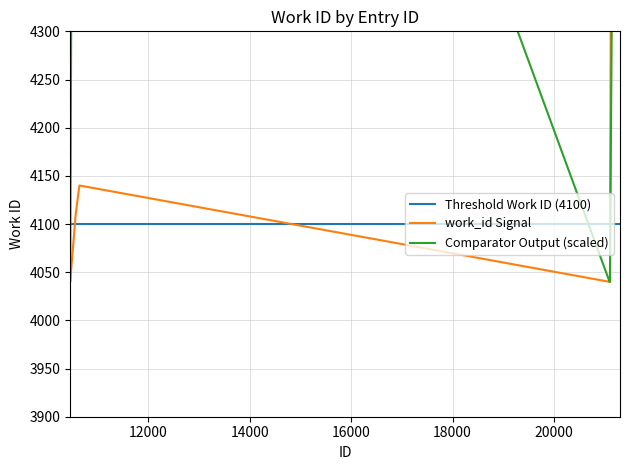

Reading right to left, transcribe all the data shown in this chart.

7495	7495	7495	4040	4040	4040	4140	4110	4040	4040